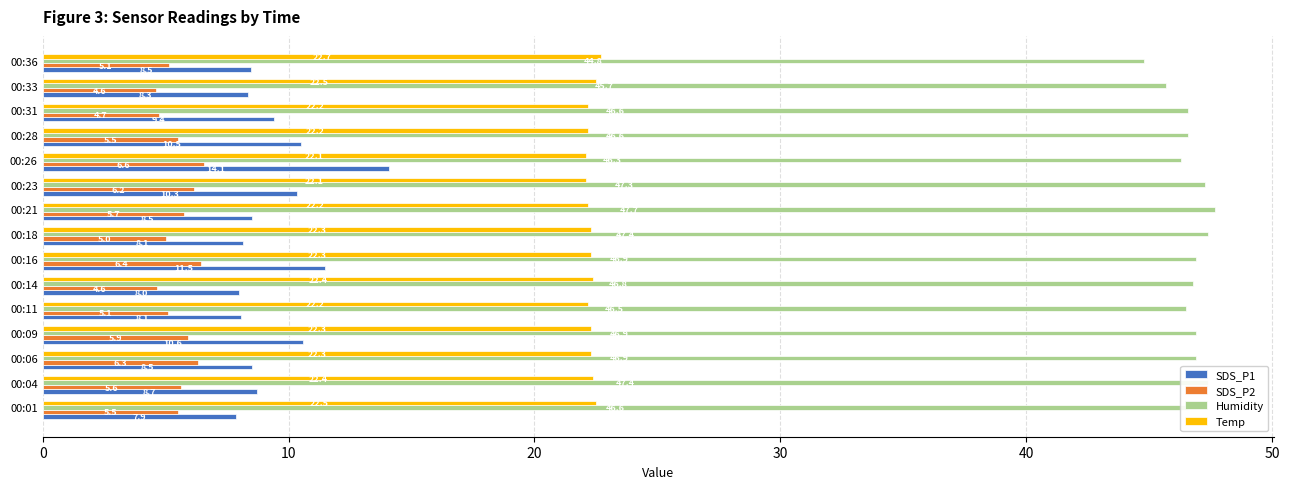

How many Temp values are between 22 and 23?

15